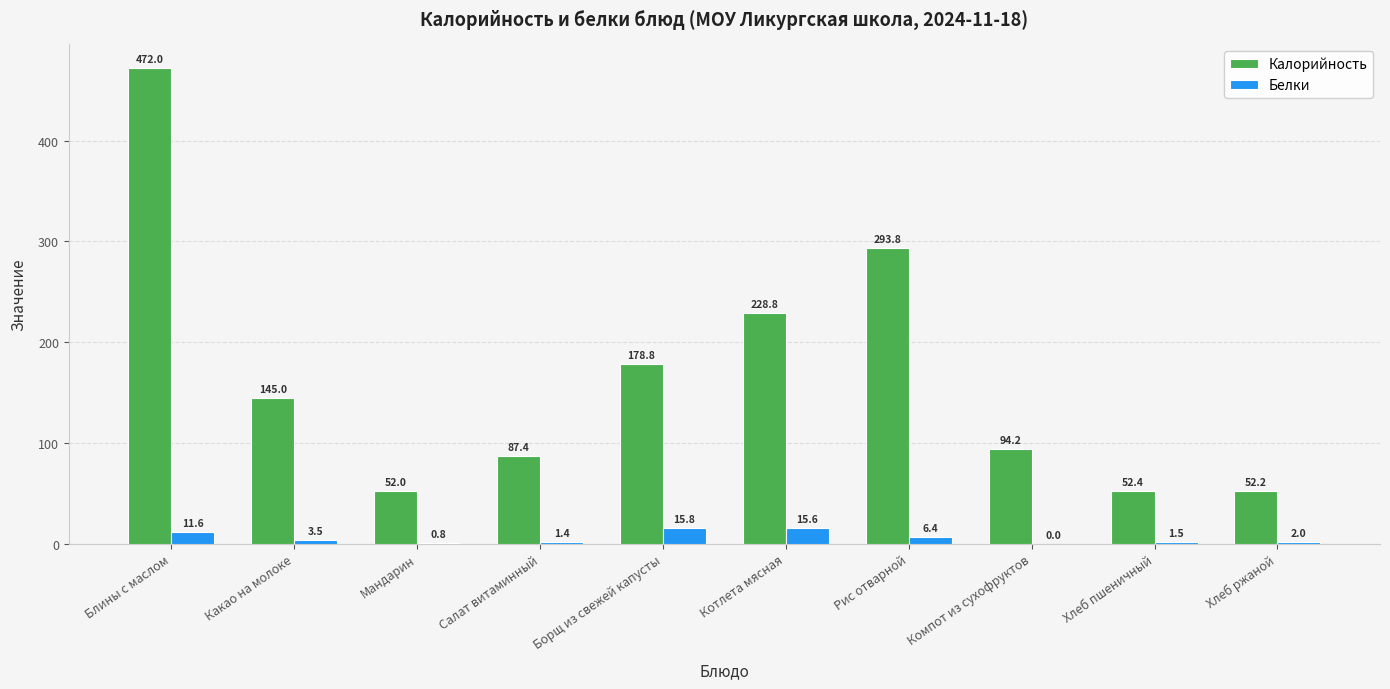

Is the value of Калорийность at Блины с маслом greater than the value of Белки at Мандарин?

Yes